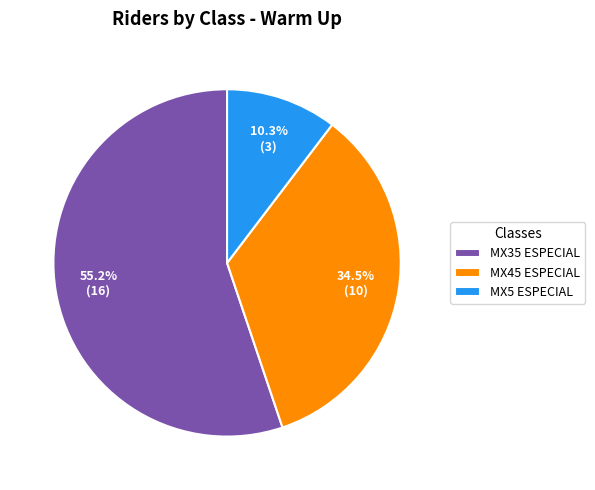

Does MX35 ESPECIAL account for over 50% of the chart?

Yes